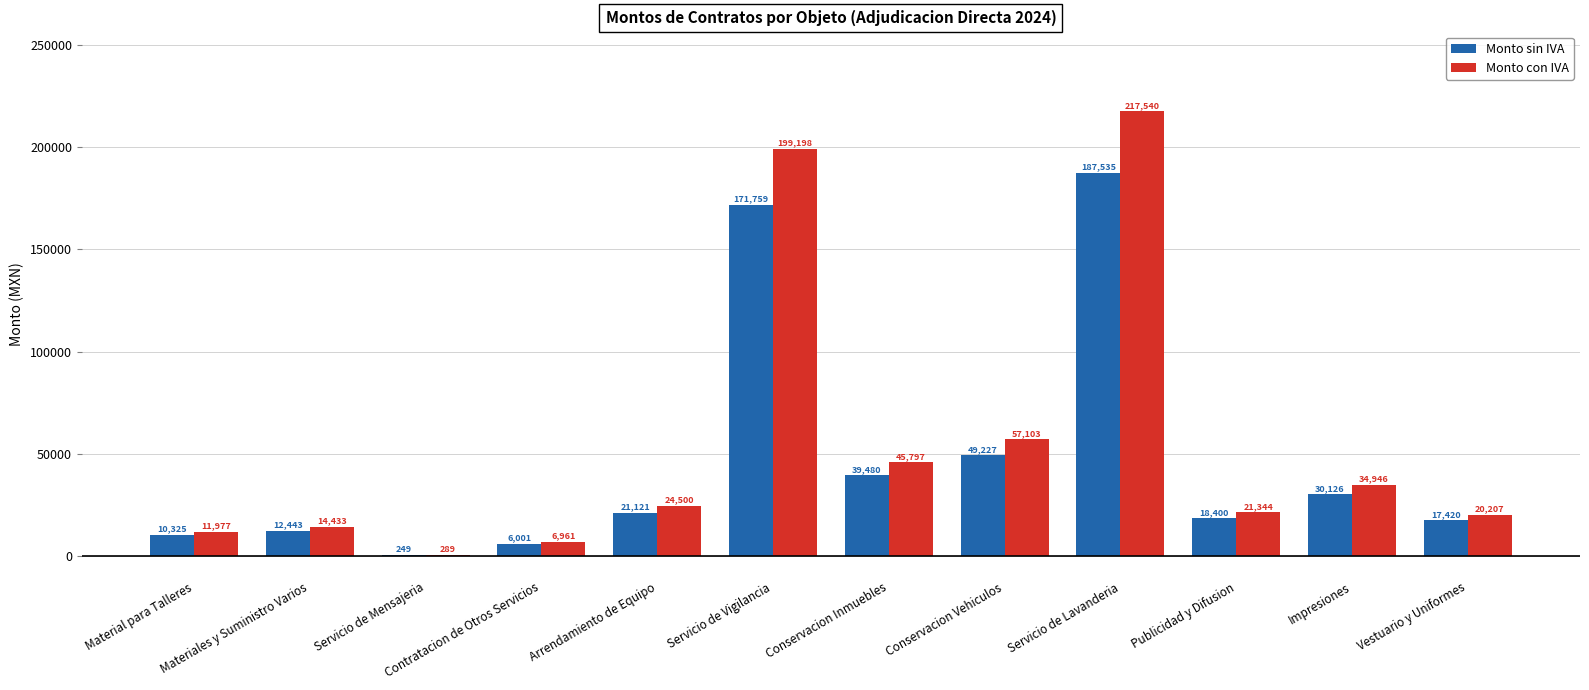

True or false: Monto con IVA has a value of 217540.5 at Servicio de Lavanderia.

True